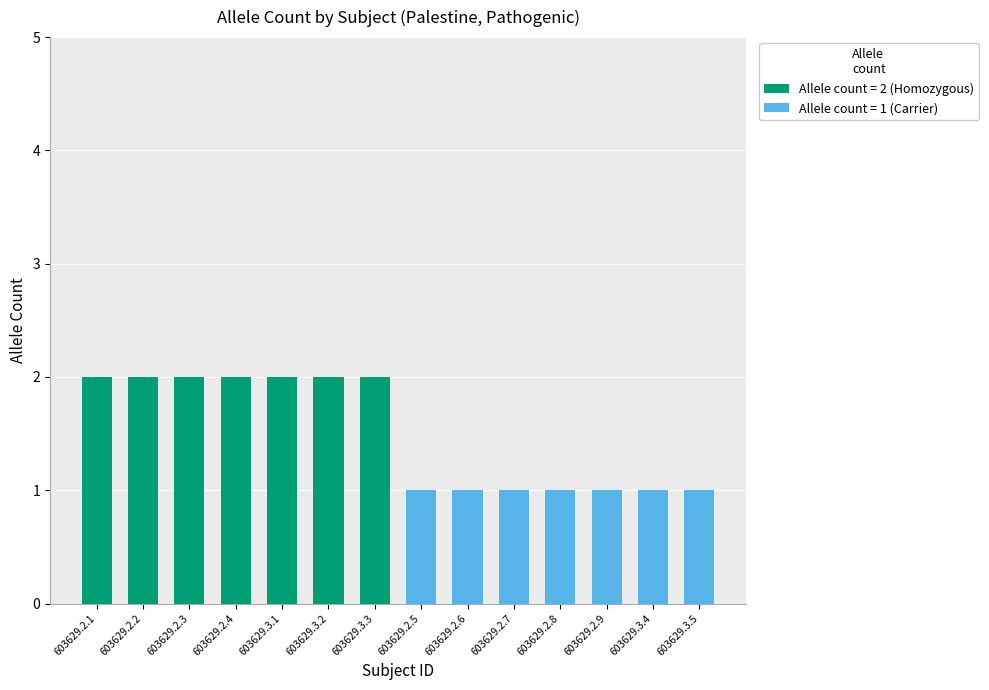

True or false: Allele count = 2 (Homozygous) has a value of 0 at 603629.3.5.

True